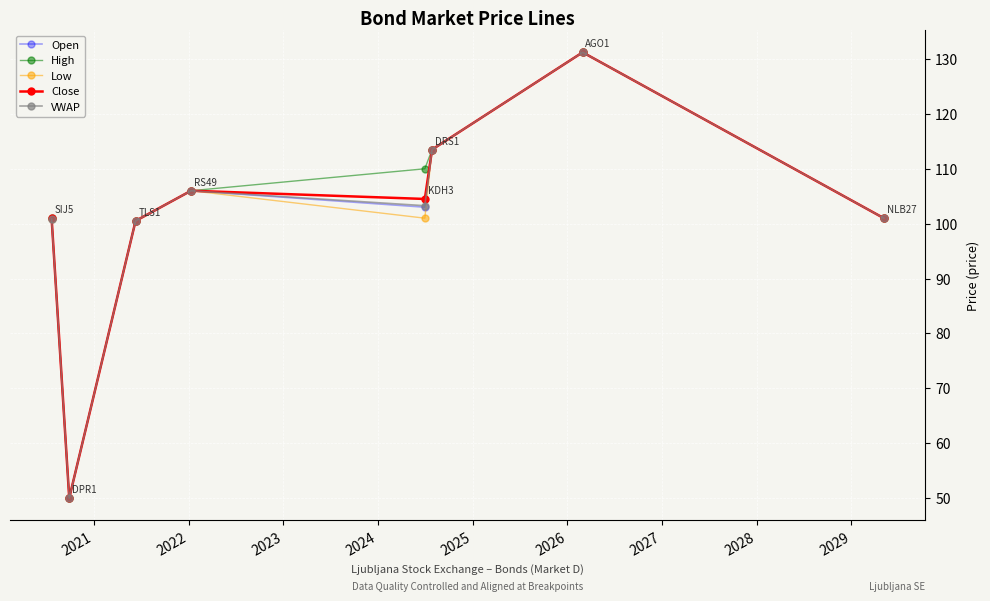

In Low, how many points are higher than both neighbors (excluding endpoints)?

2